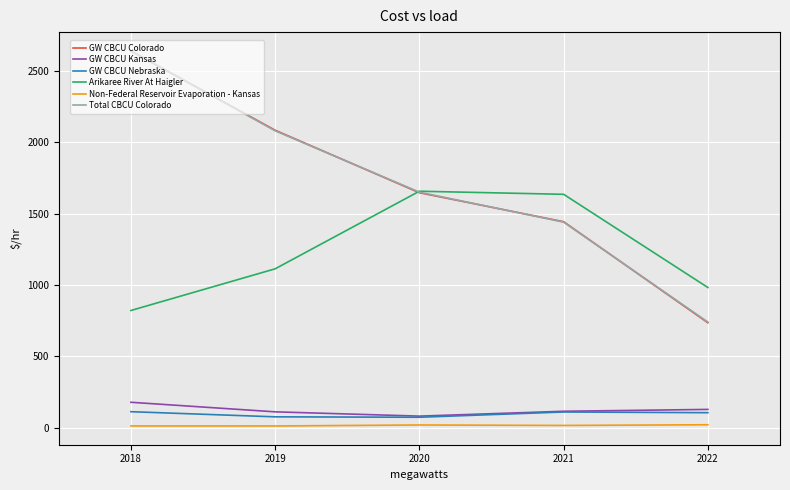

The value of Total CBCU Colorado at 2021 is 430.9. True or false?

False